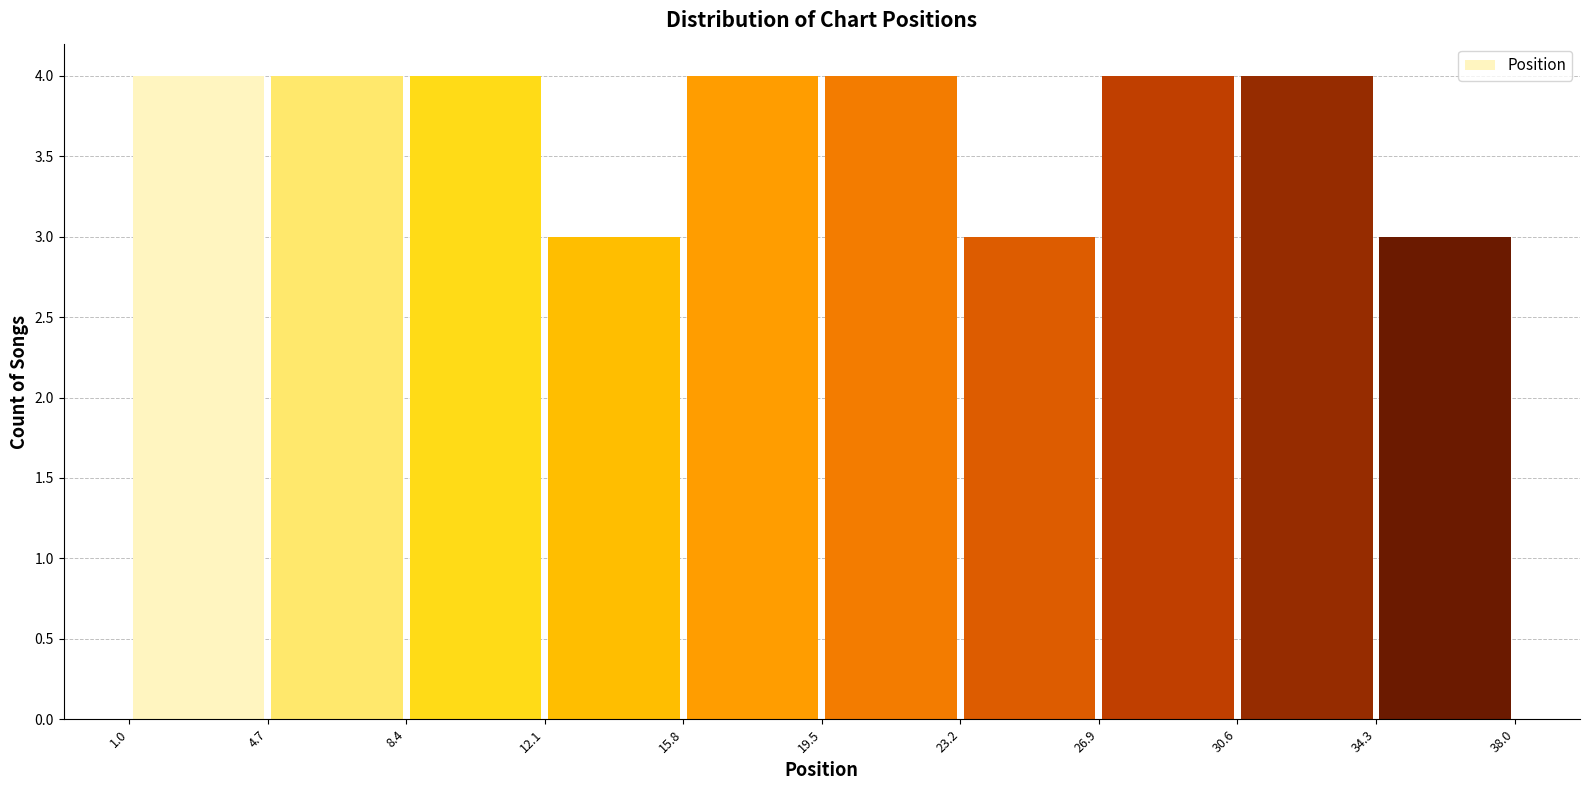

Reading left to right, transcribe this chart: for each bar, give the range it covers on the x-axis and its height.

1.0 to 4.7: 4
4.7 to 8.4: 4
8.4 to 12.1: 4
12.1 to 15.8: 3
15.8 to 19.5: 4
19.5 to 23.2: 4
23.2 to 26.9: 3
26.9 to 30.6: 4
30.6 to 34.3: 4
34.3 to 38.0: 3